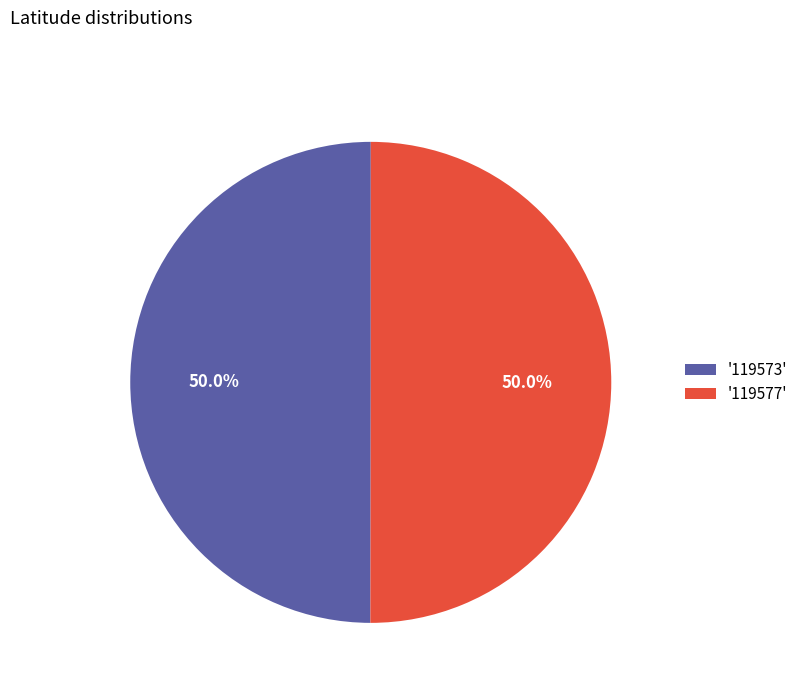

What portion of the pie excludes '119577'?

50.0%